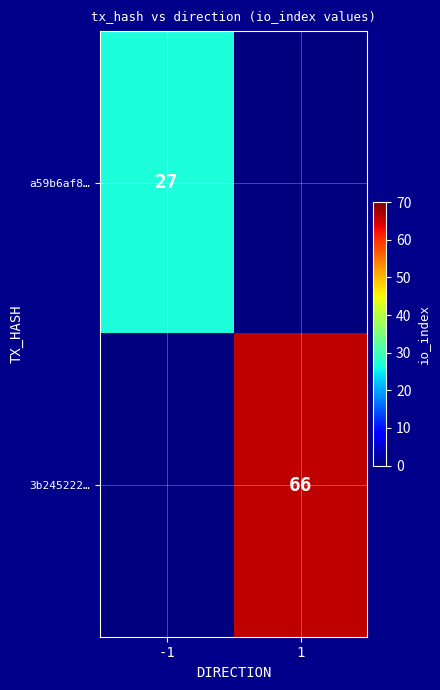

How many data points does each series have?

2